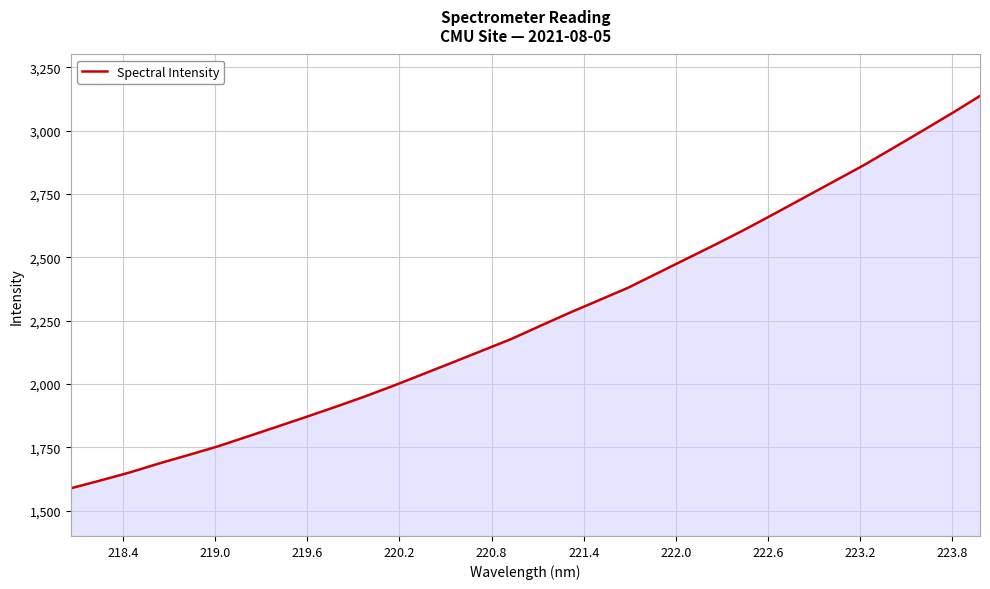

What is the smallest value displayed?

1588.1